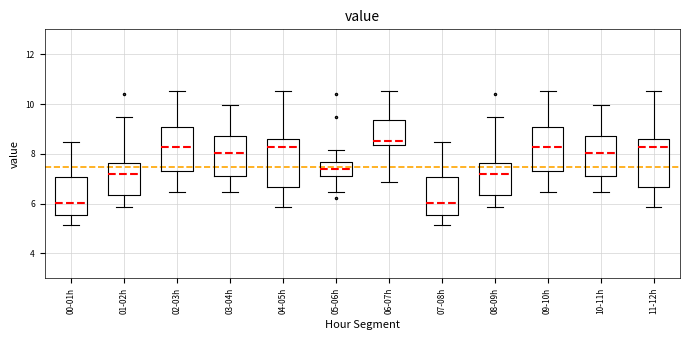

Where is the upper edge of the box for 00-01h on the y-axis? The values are not printed on the chart, so give them approximately, as read against the axis.

7.0